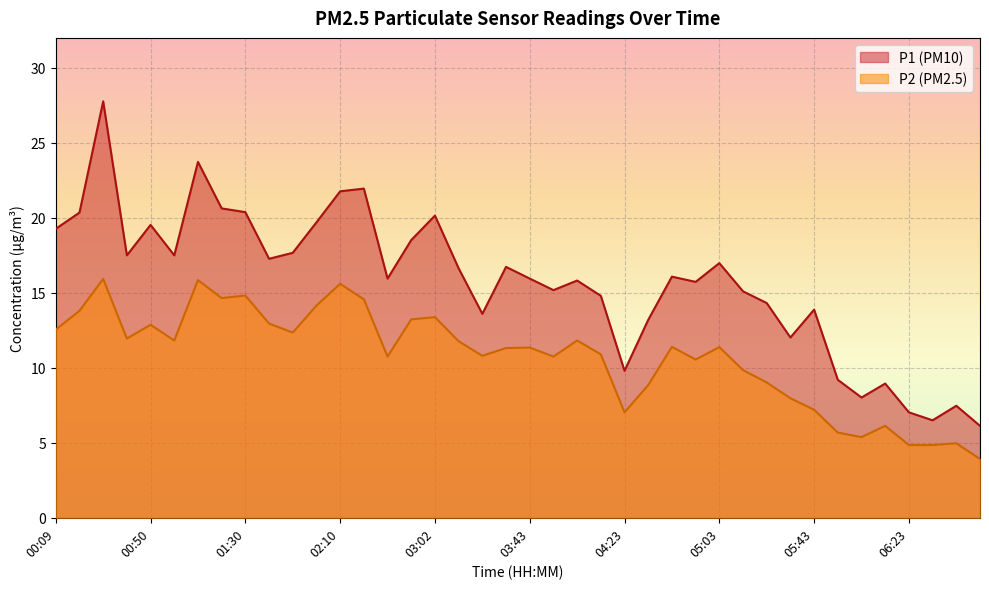

What is the smallest value displayed?

3.9